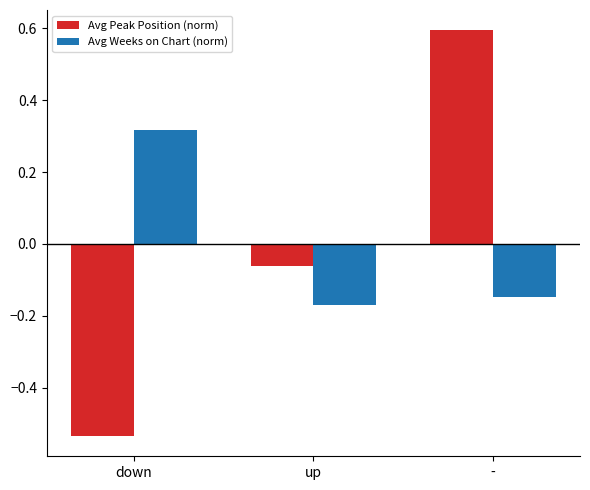

What is the difference between the Avg Peak Position (norm) values at down and -?

1.1